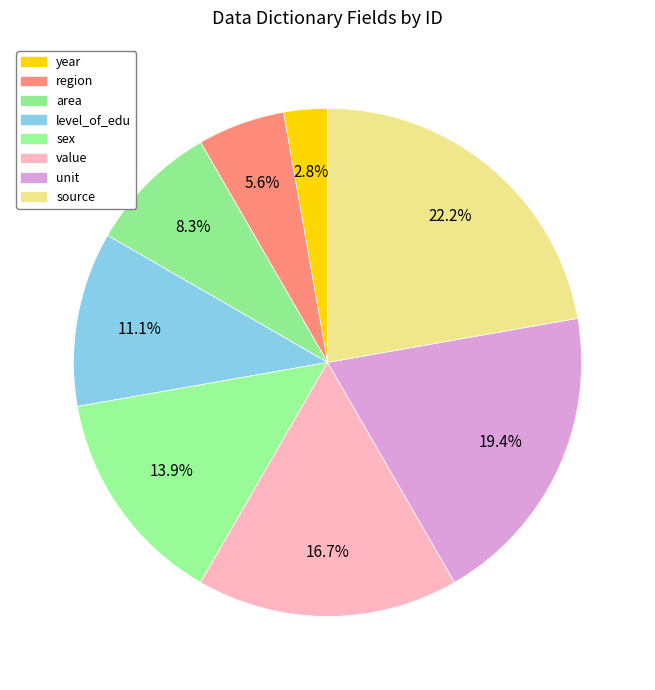

What is the total percentage of area and sex?

22.2%